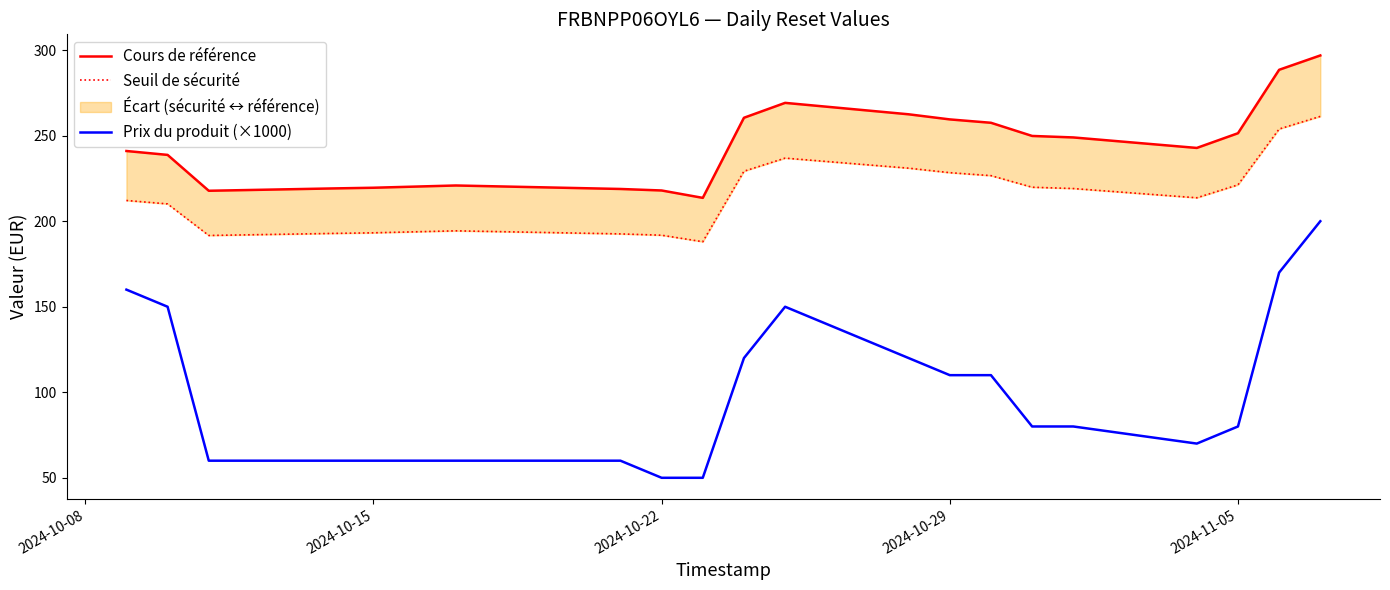

How many lines are shown in the chart?

3